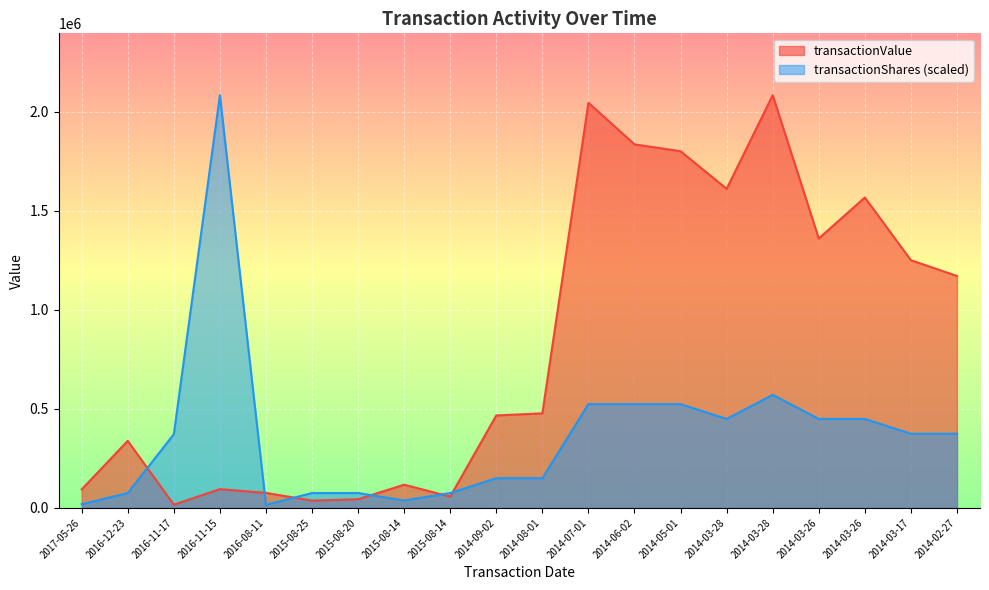

Which series ends up on top after the final intersection of transactionShares and transactionValue?

transactionValue